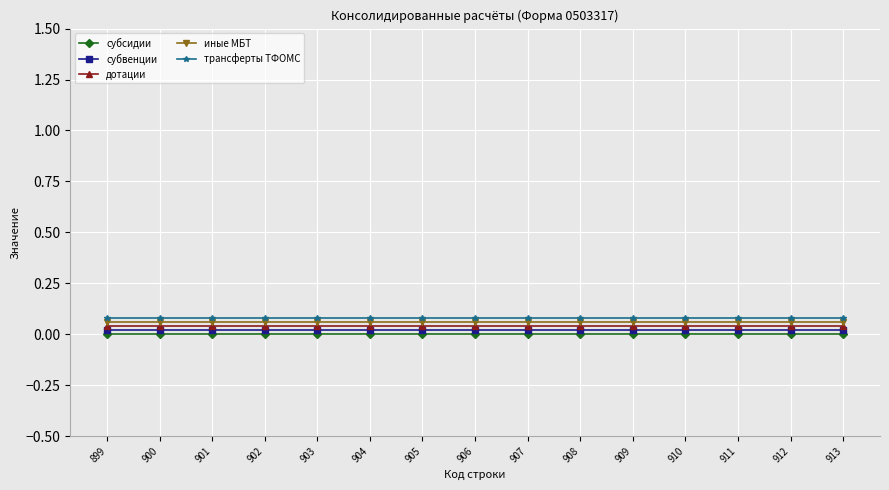

True or false: трансферты ТФОМС and субсидии cross at least once.

False